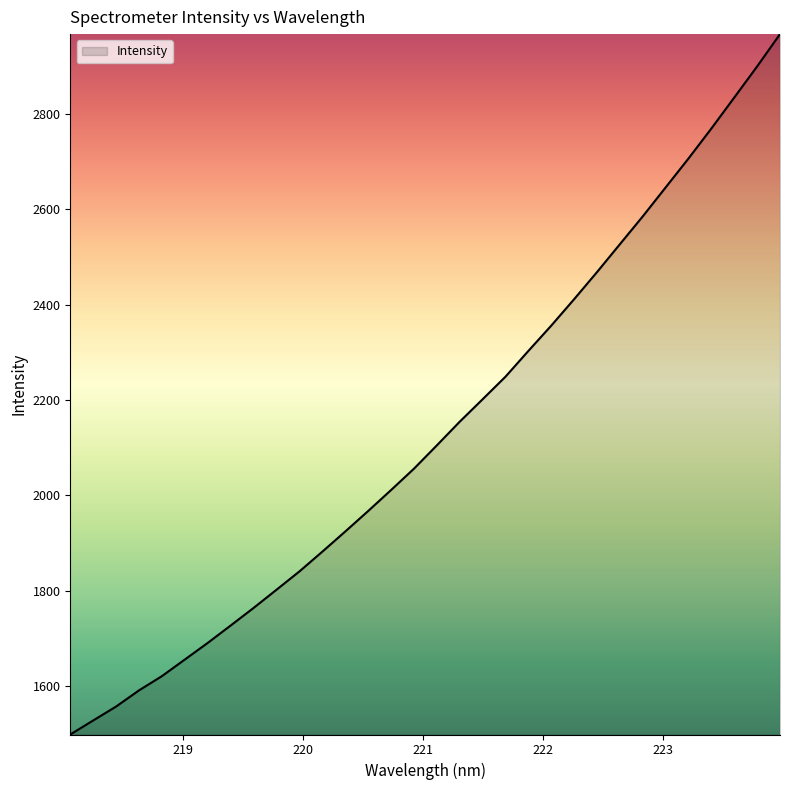

Count the number of categories in the chart.

32